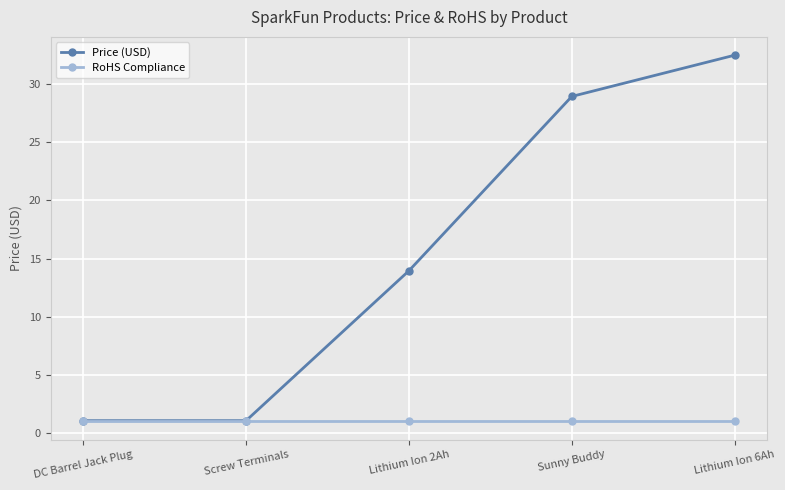

What is the label of the 2nd point from the right?

Sunny Buddy